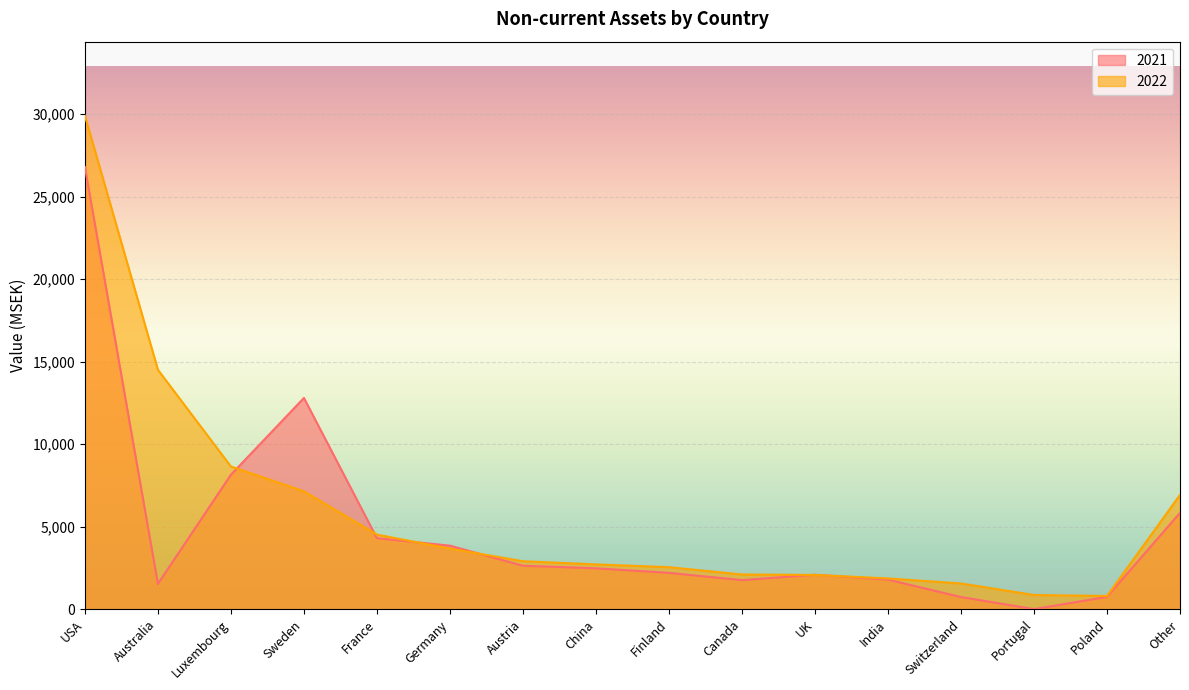

Count the number of categories in the chart.

16